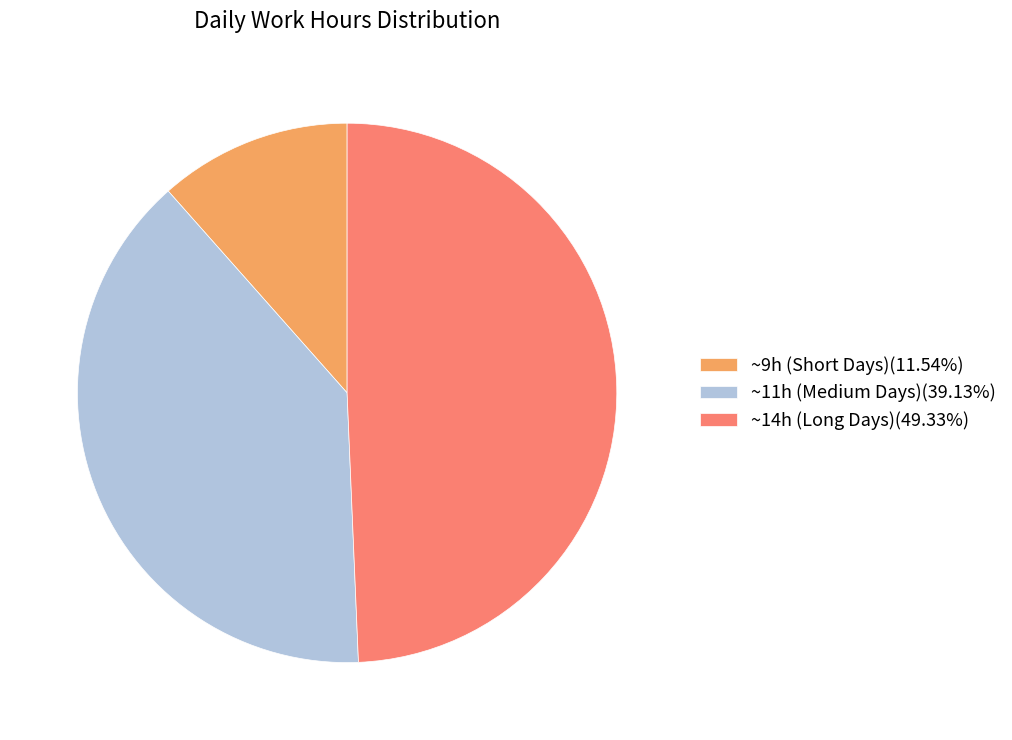

Combined, do ~9h (Short Days)(11.54%) and ~11h (Medium Days)(39.13%) account for over 50%?

Yes